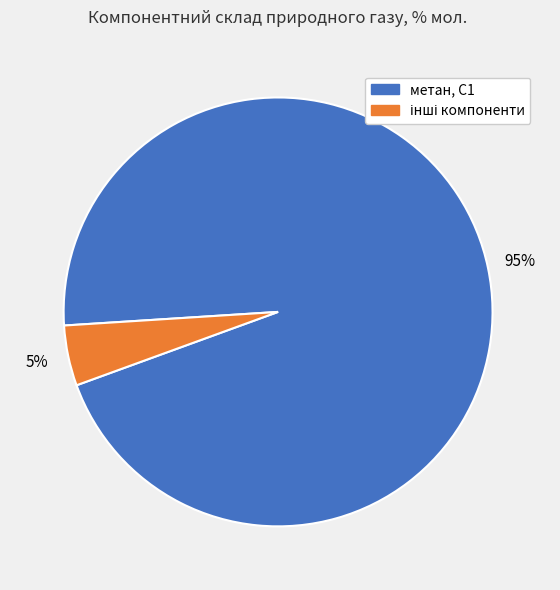

Is there a majority slice in this chart?

Yes